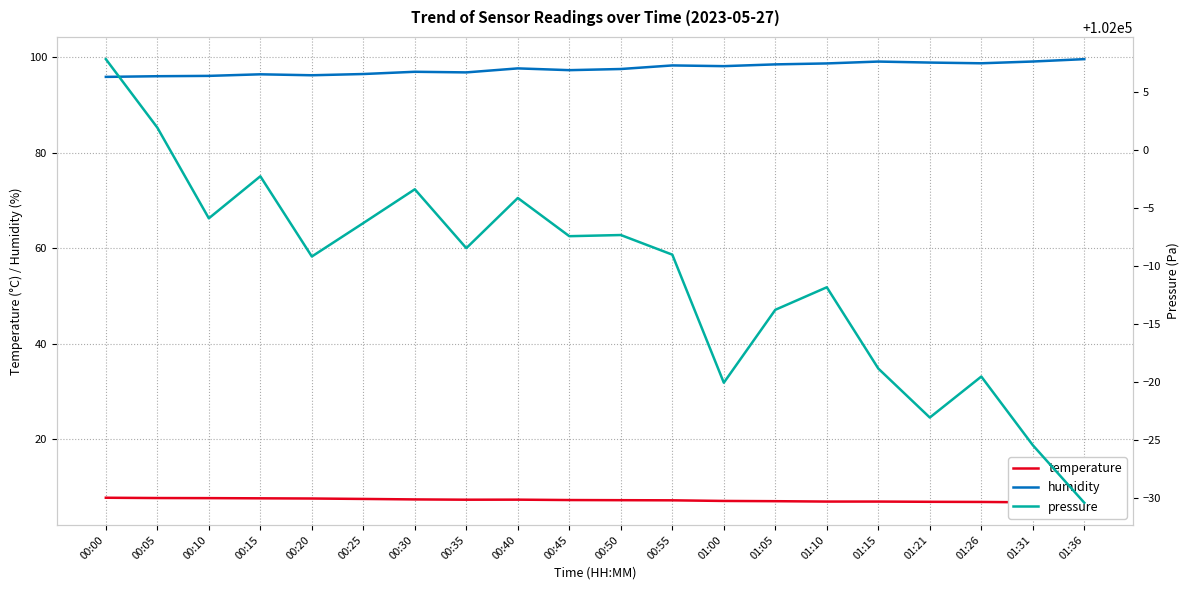

What is the sum of the temperature values at 00:40 and 00:35?

14.6